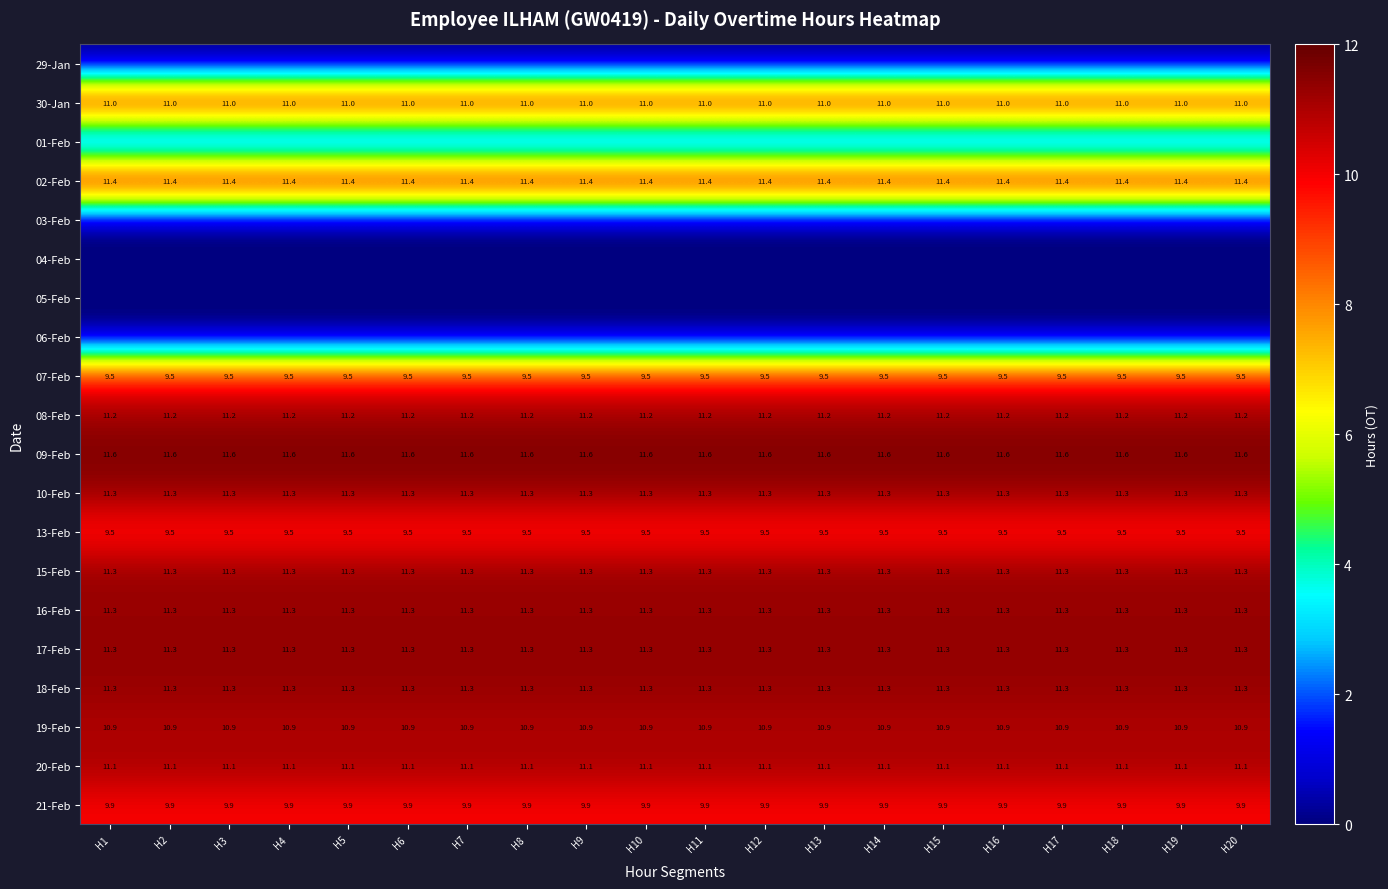

What is the greatest value displayed?

11.6